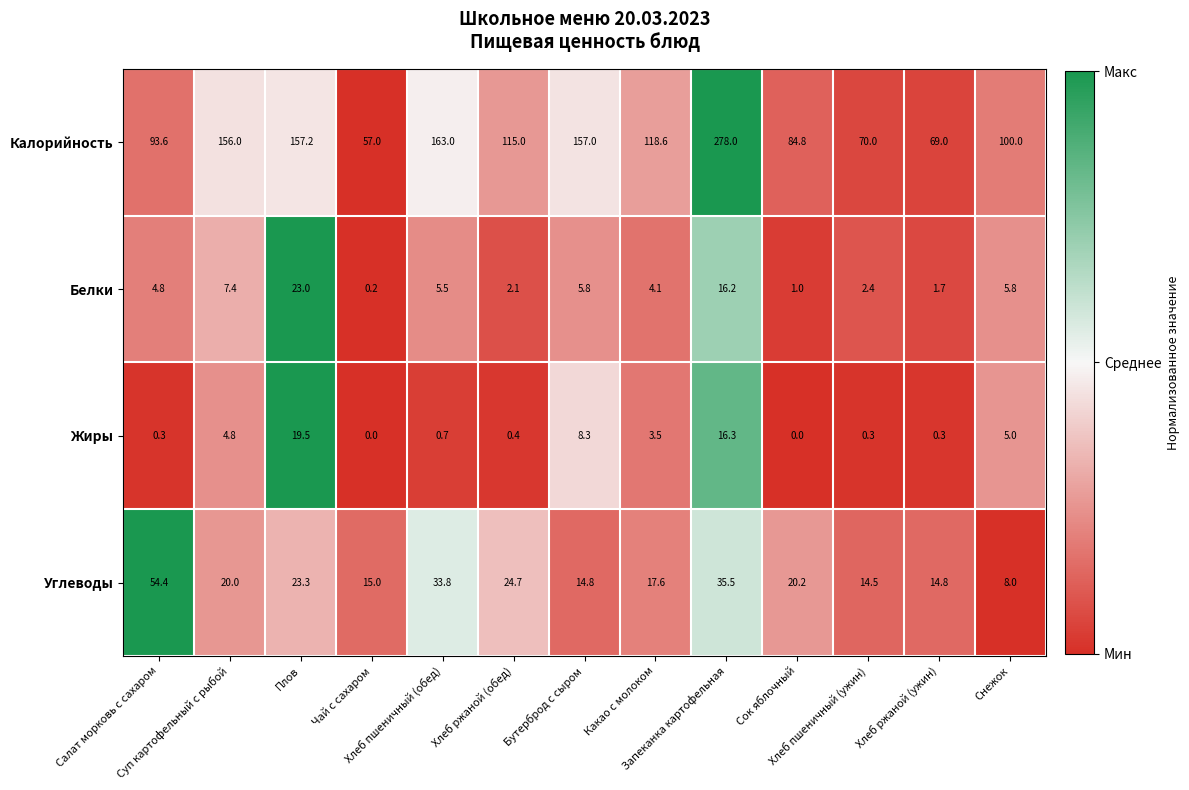

What is the difference between the highest and lowest values at Хлеб пшеничный (ужин)?

69.7